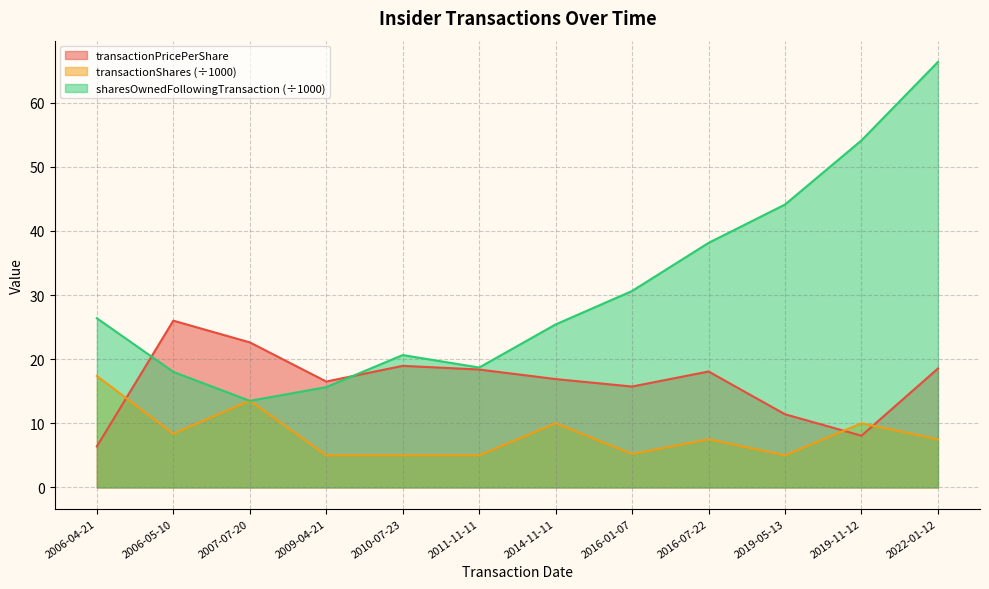

What is the label of the 11th point from the left?

2019-11-12